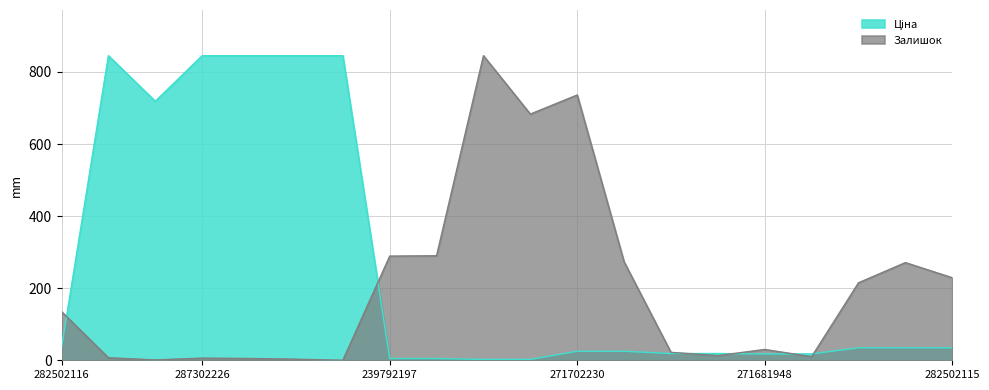

The value of Залишок at 271681948 is 30.0. True or false?

True